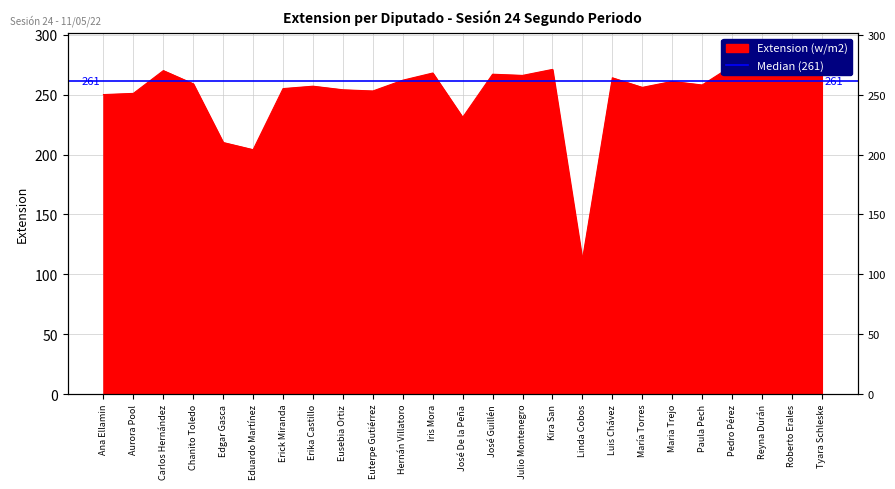

What is the value of the 17th point from the left?

112